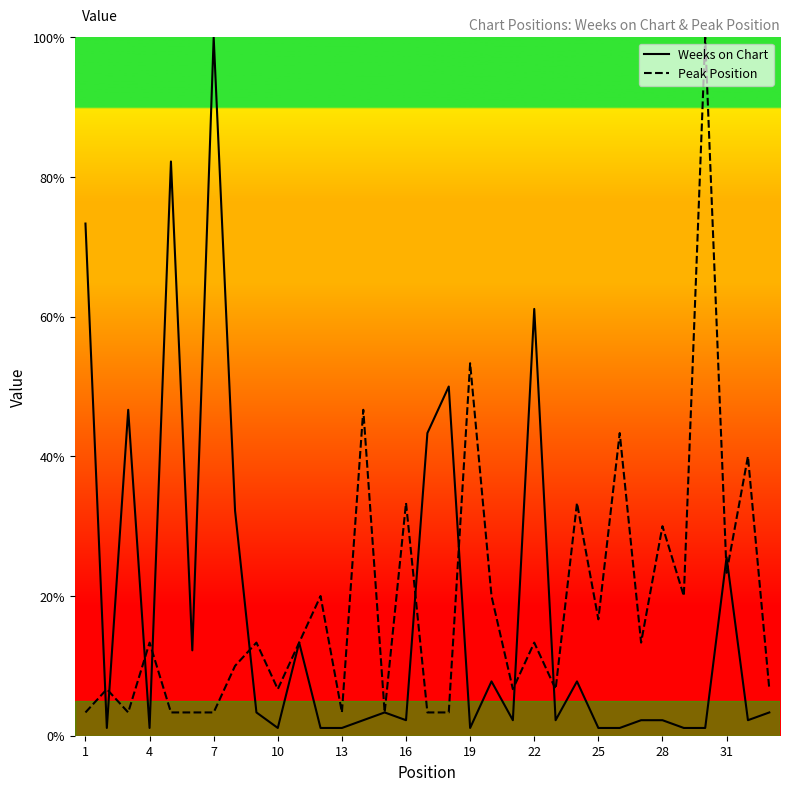

How many times do Peak Position and Weeks on Chart cross each other?

11